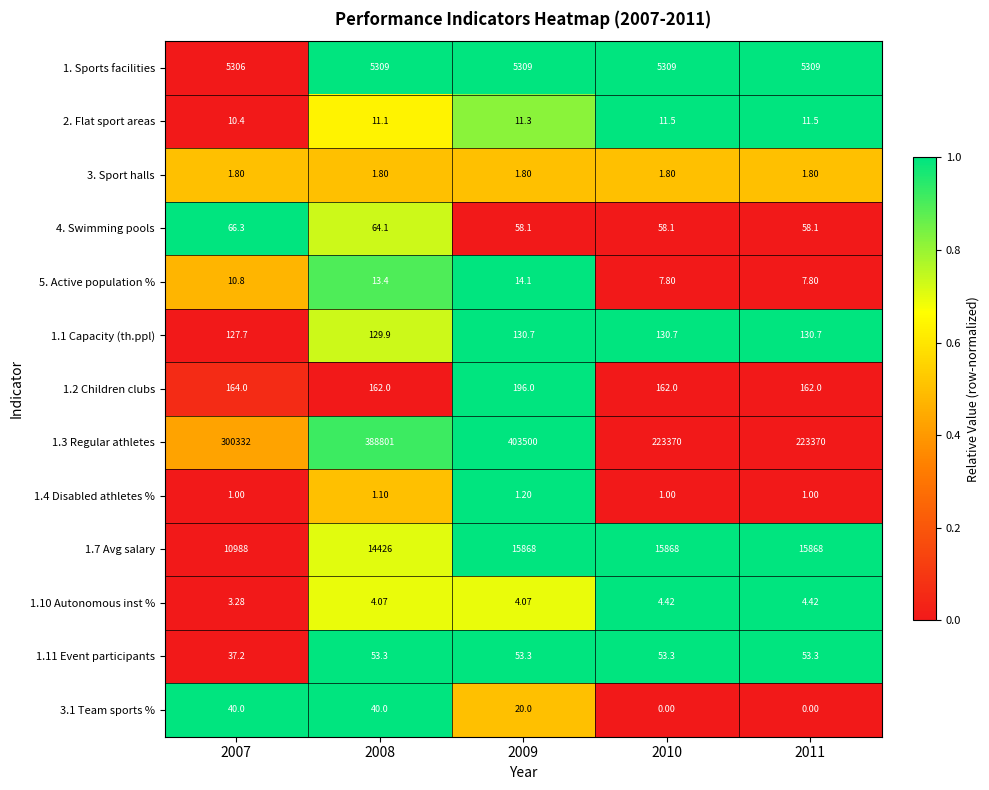

Is the value of 3. Sport halls at 2010 greater than the value of 5. Active population % at 2010?

No